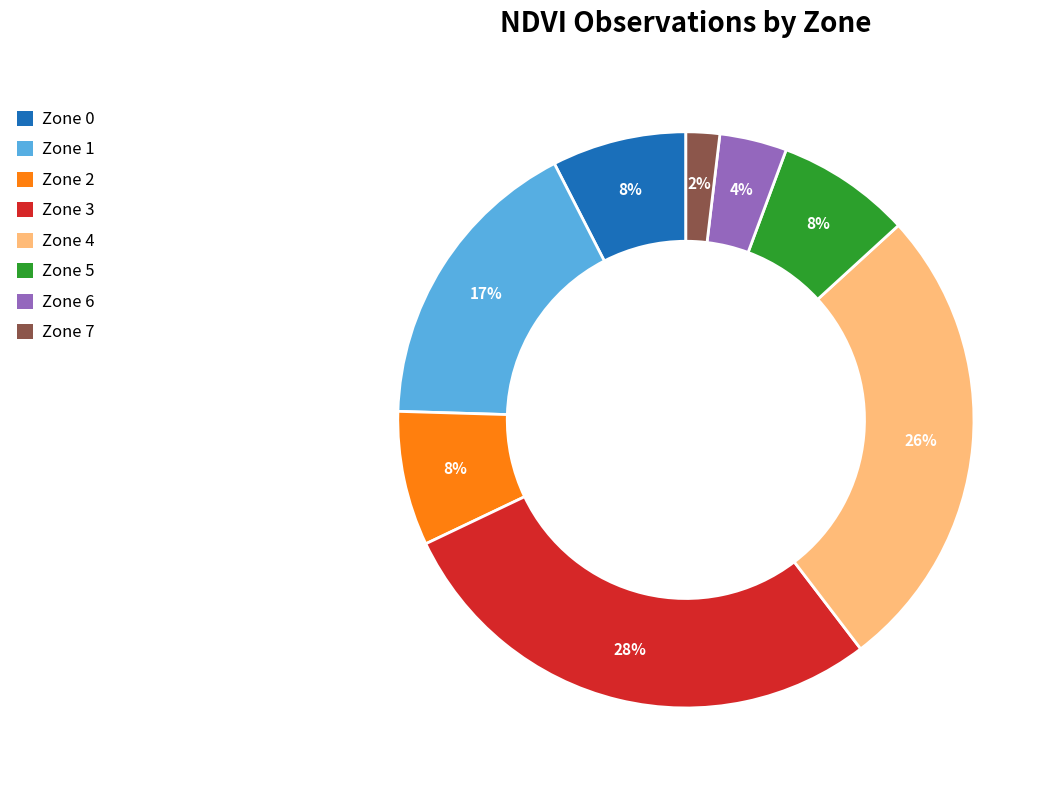

True or false: Zone 4 accounts for 26% of the total.

True